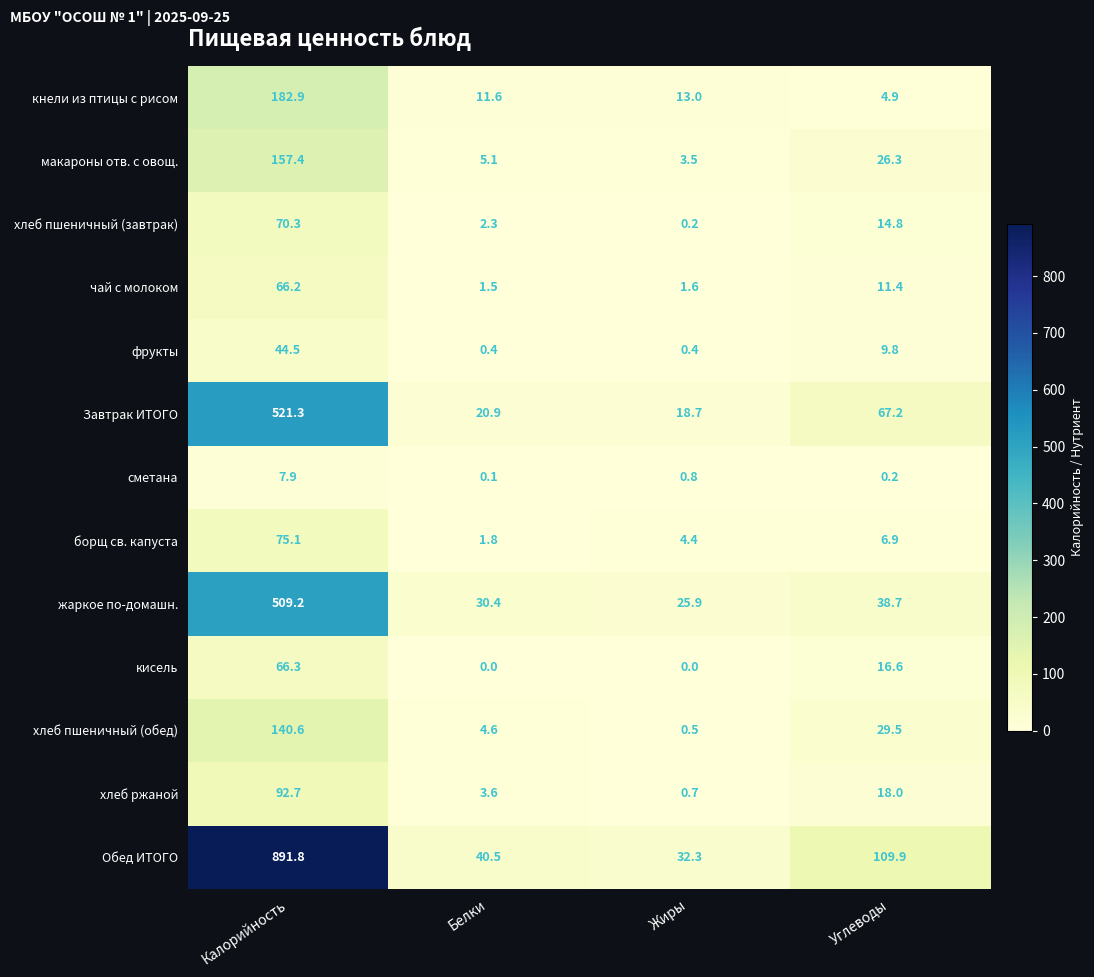

At how many categories does at least one series exceed 844?

1